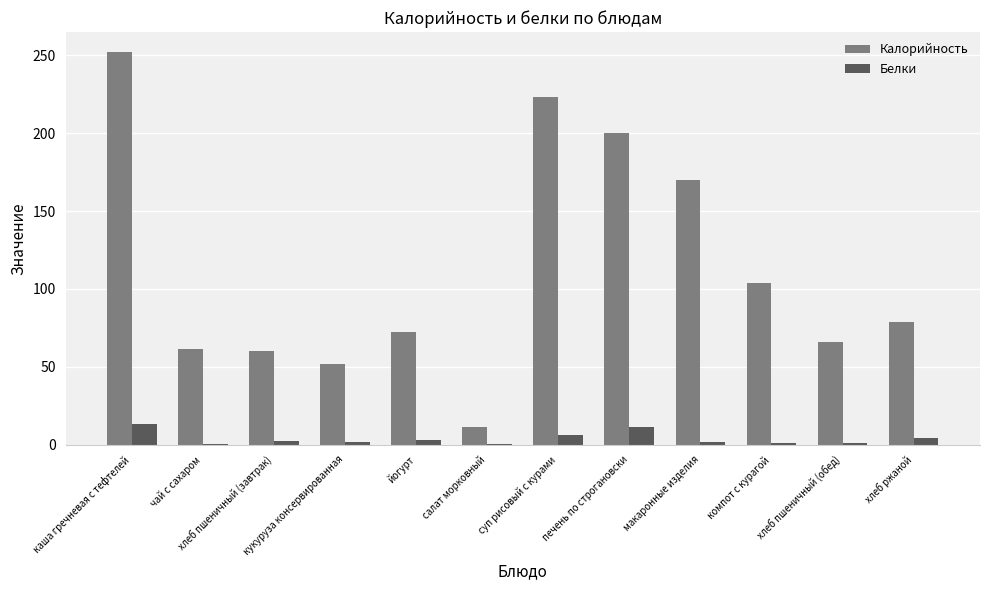

What is the sum of all Белки values?

45.4